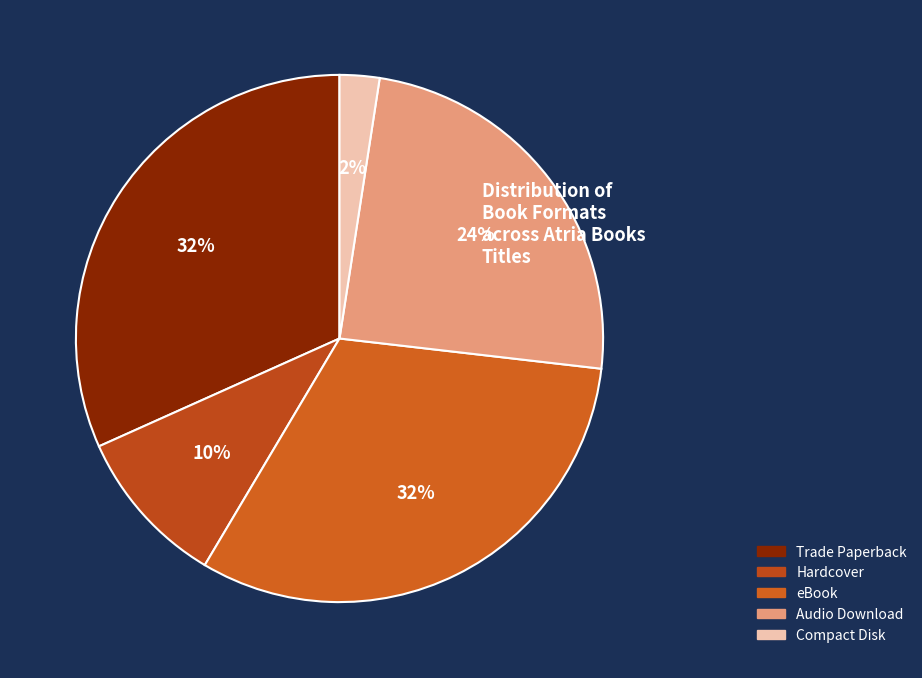

What is the ratio of the value at Audio Download to the value at Trade Paperback?

0.8